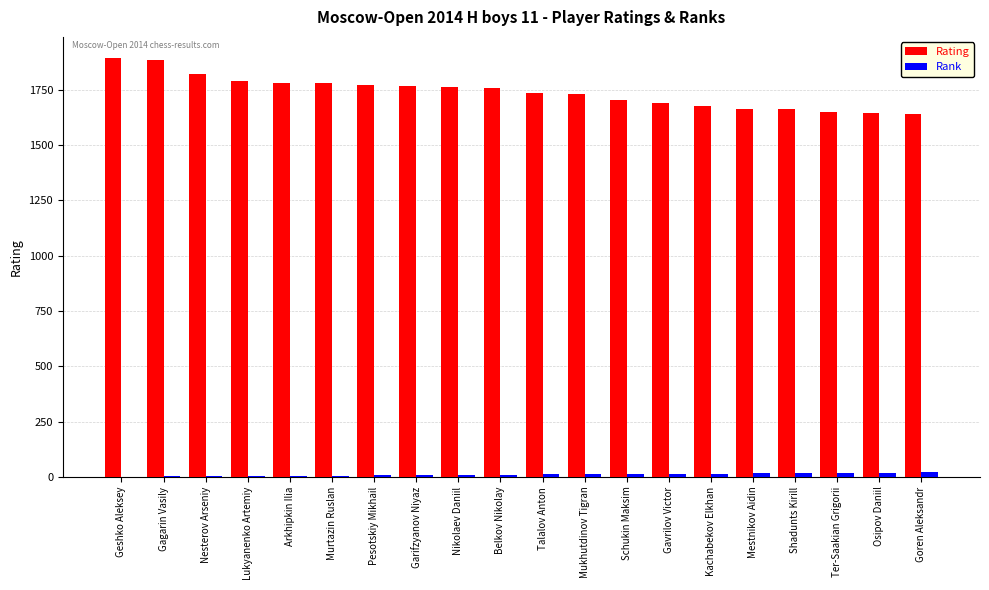

The Rating series shows 999 at Mestnikov Aidin. True or false?

False